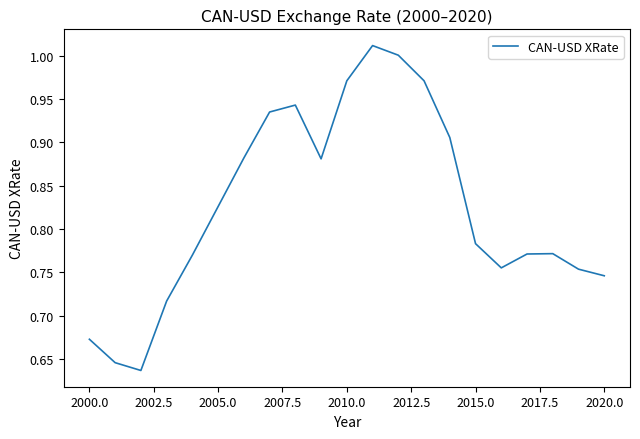

What is the difference between the maximum and minimum values?

0.4